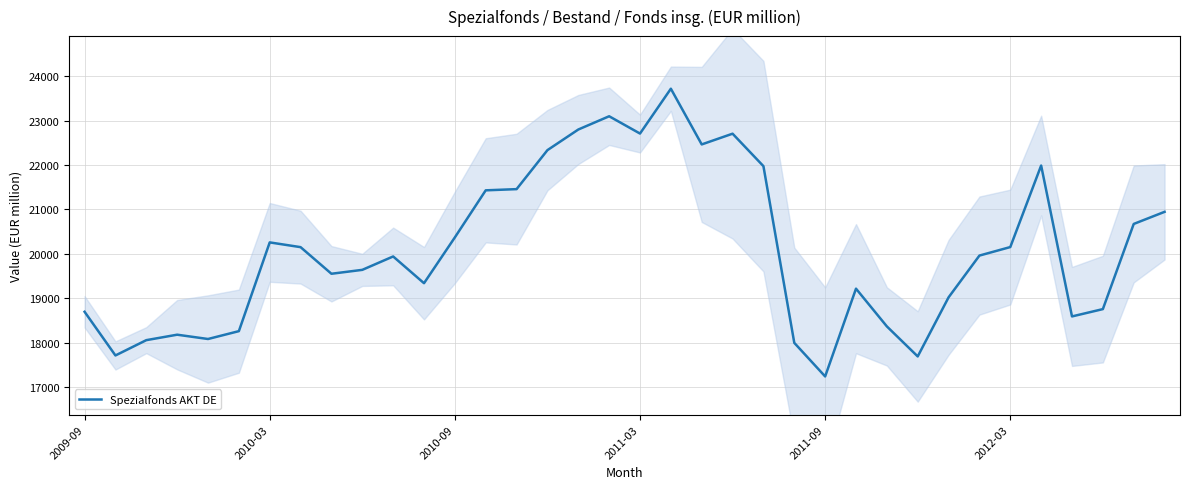

What is the ratio of the value at 21 to the value at 24?

1.3